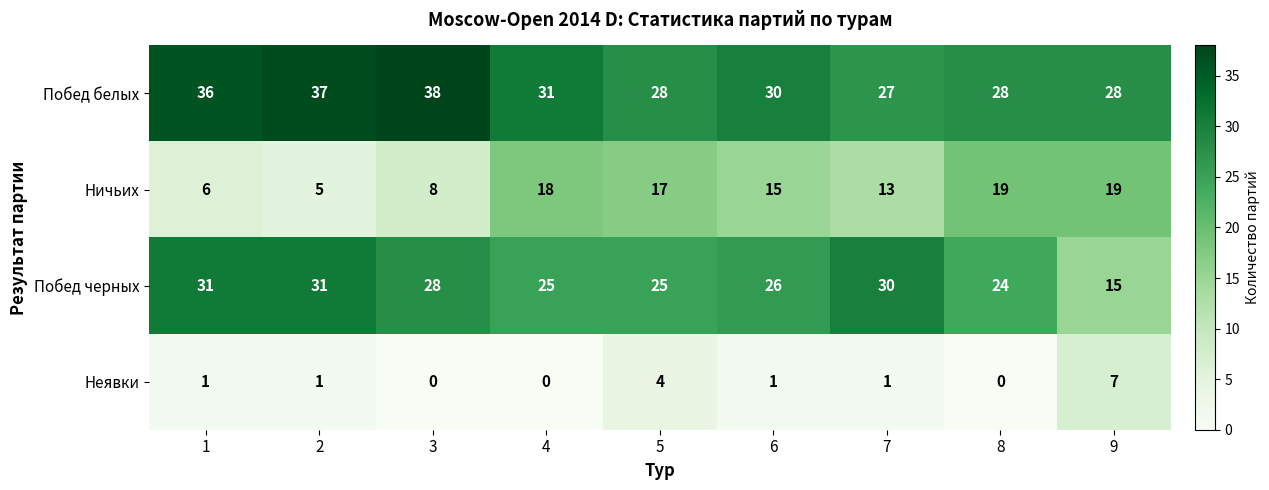

Which category has the highest value across all series?

3